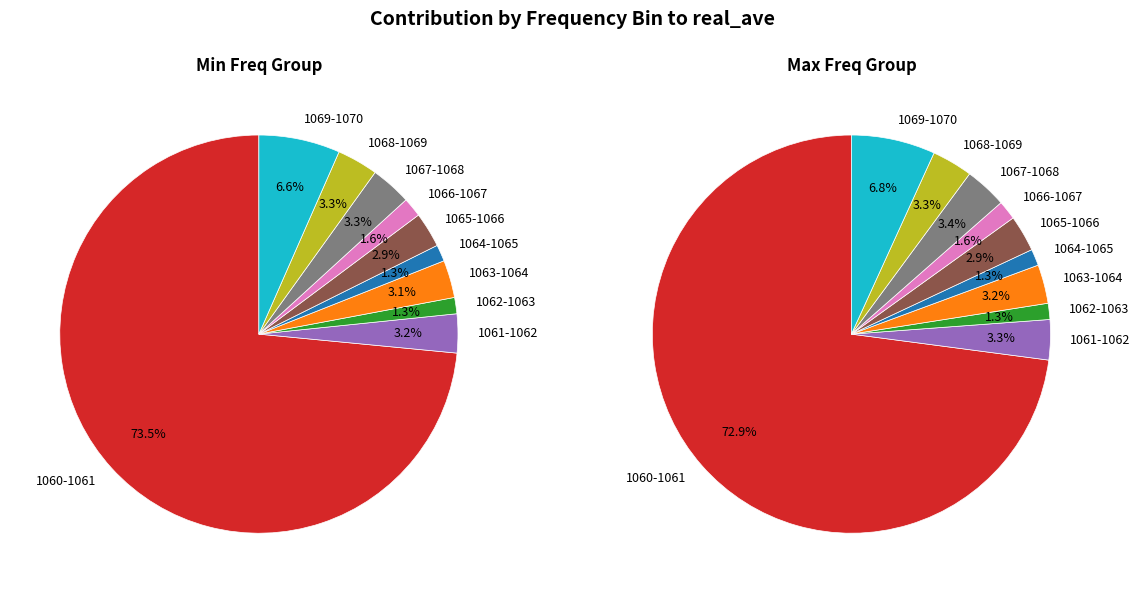

To the nearest percent, what is the difference between the largest and smallest slice percentages?

72%